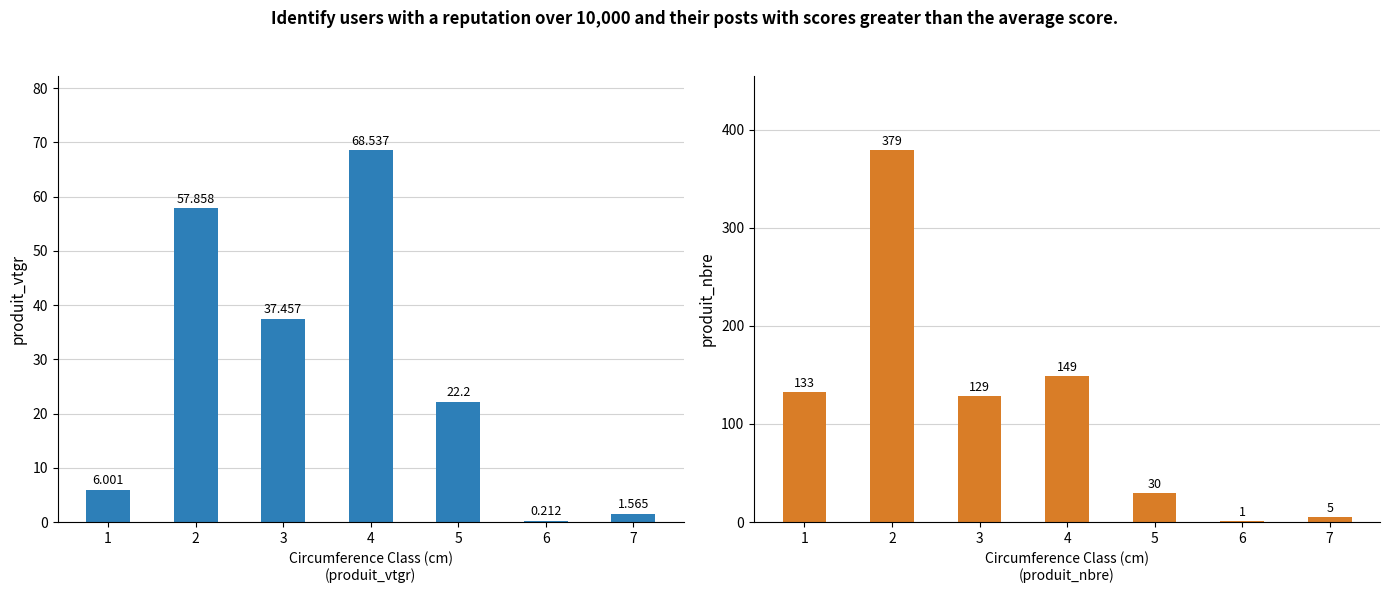

Where does the produit_vtgr series first go above 22?

2